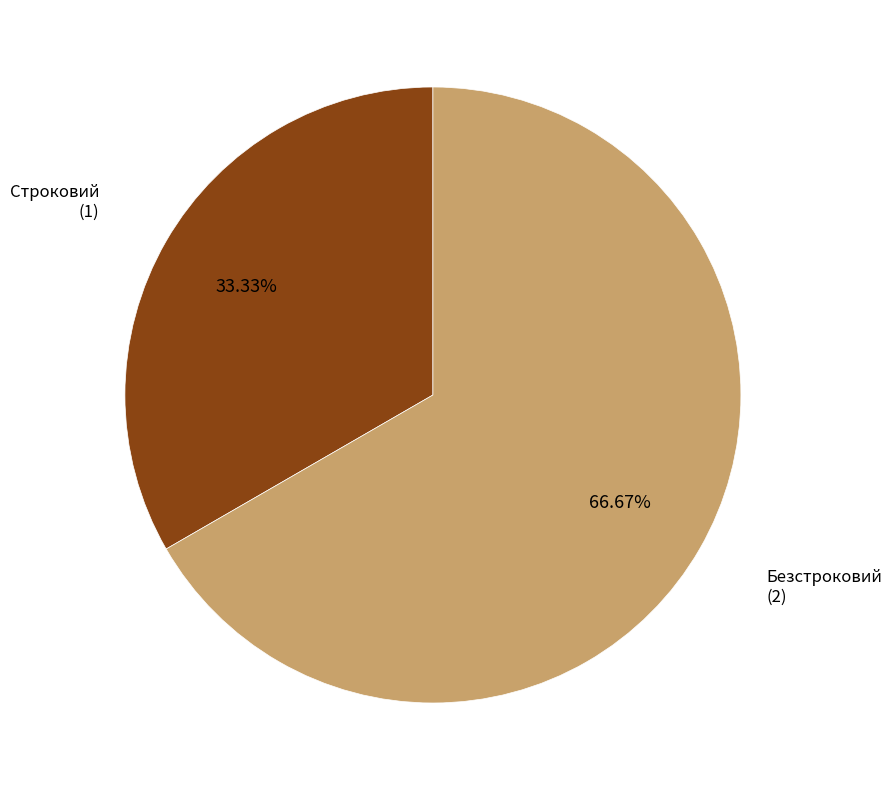

Is there any slice that represents more than half of the pie?

Yes